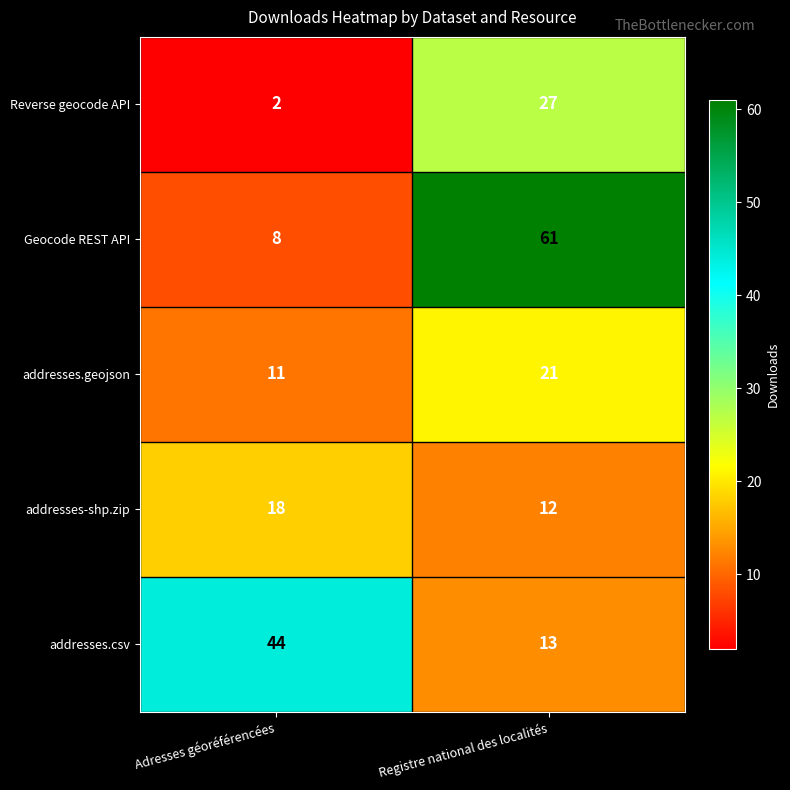

Between Adresses géoréférencées and Registre national des localités, which series saw the biggest shift?

Geocode REST API